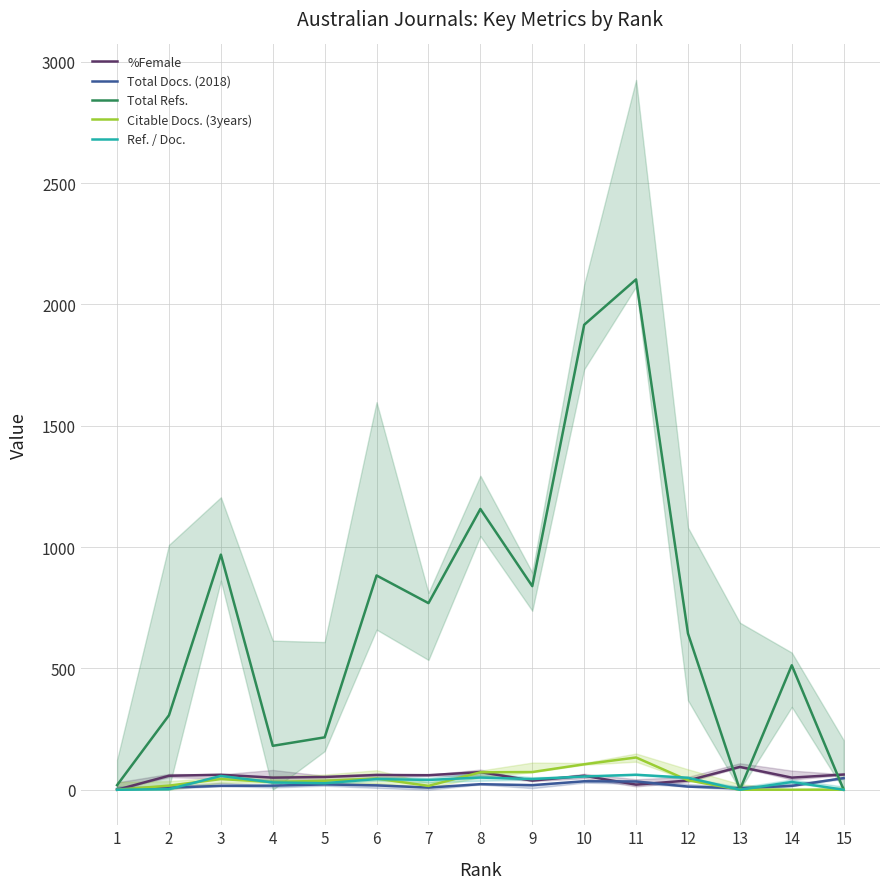

Rank the series at 6 from highest to lowest value.

Total Refs., %Female, Citable Docs. (3years), Ref. / Doc., Total Docs. (2018)